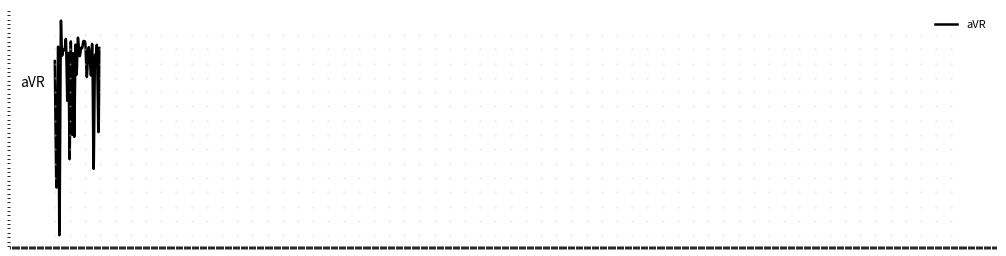

Which category has the highest value across all series?

01:28